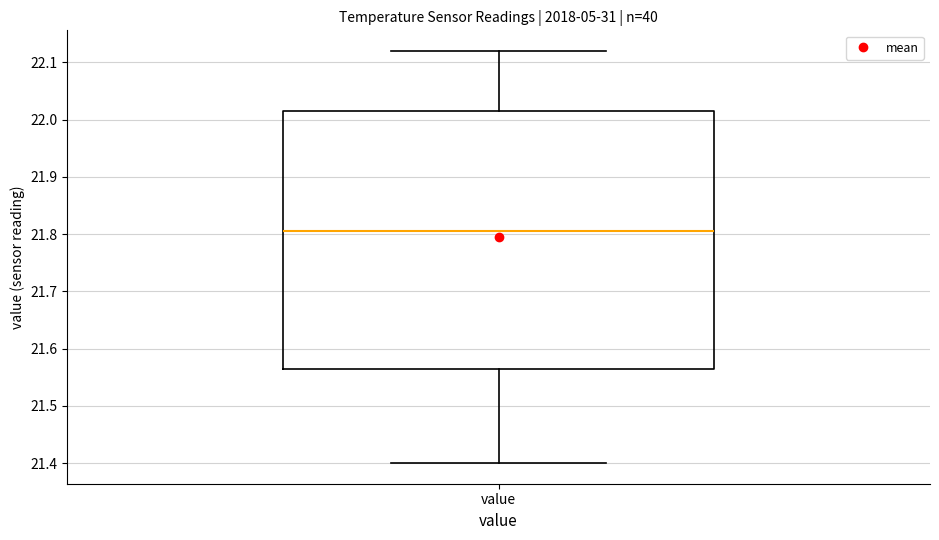

Transcribe this box plot: give where the median line is, the range the box spans, and where the two whiskers end, as read against the y-axis. The values are not printed on the chart, so give them approximately, as read against the axis.

median 21.81, box 21.57 to 22.02, whiskers 21.40 to 22.12